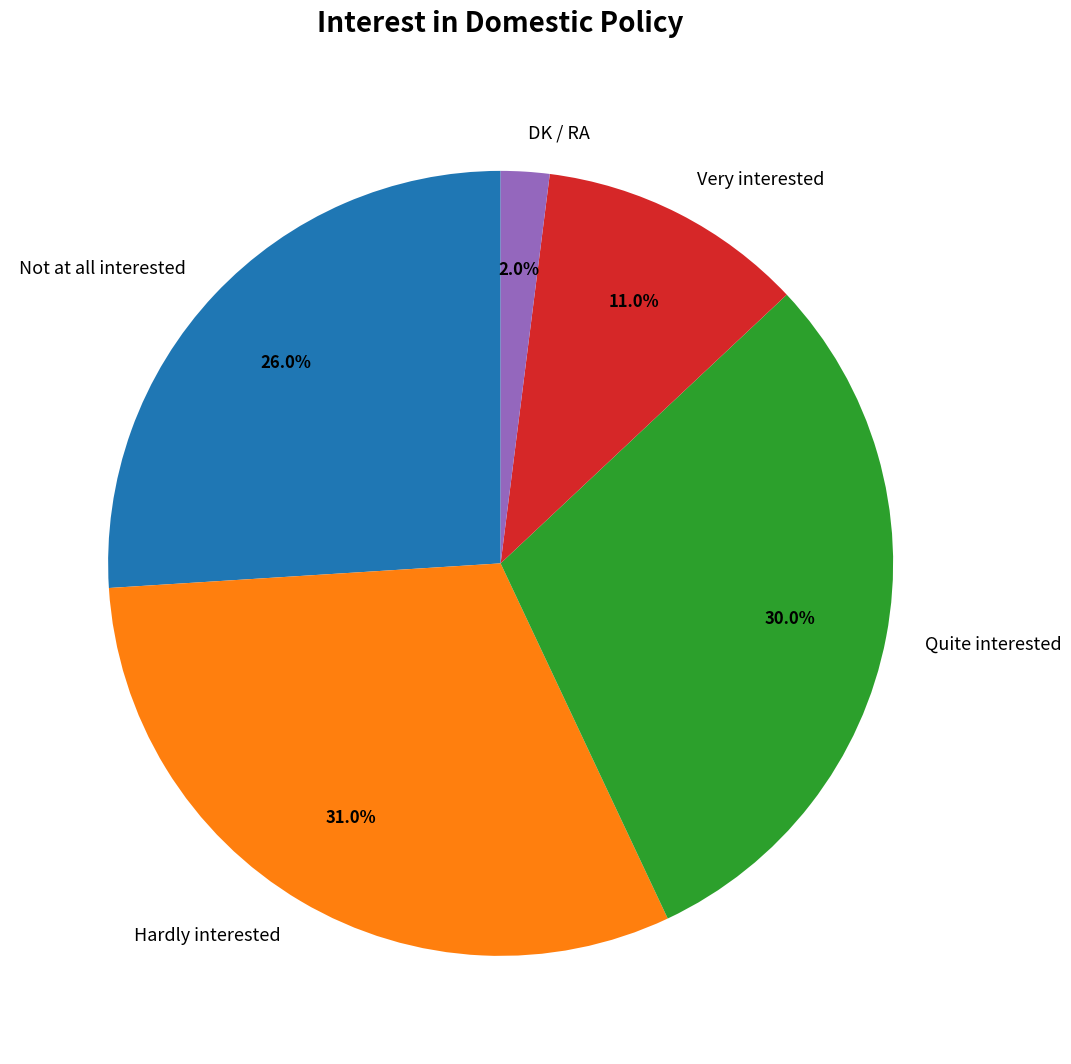

Is it true that Not at all interested is 32% of the pie?

False